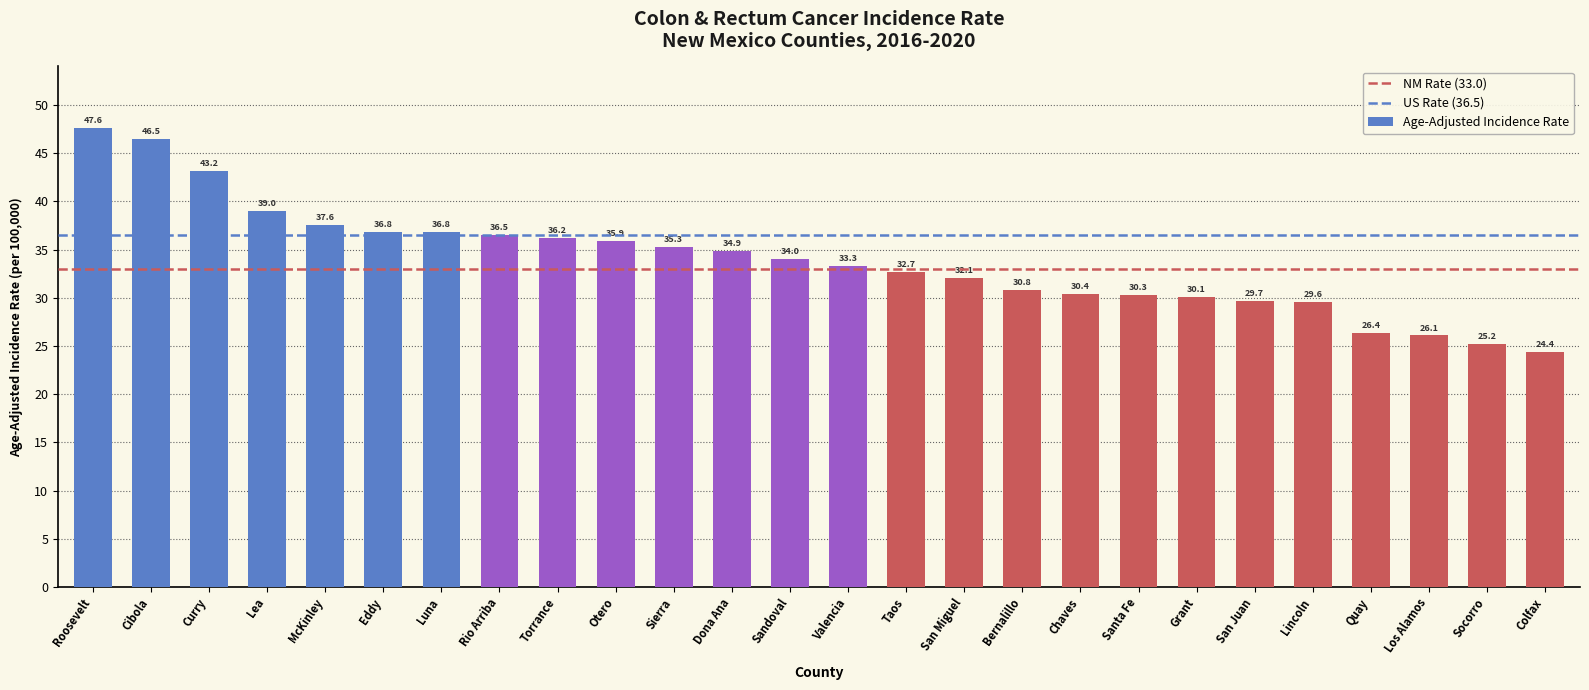

Reading left to right, what are all the values shown in this chart?

Roosevelt=47.6	Cibola=46.5	Curry=43.2	Lea=39.0	McKinley=37.6	Eddy=36.8	Luna=36.8	Rio Arriba=36.5	Torrance=36.2	Otero=35.9	Sierra=35.3	Dona Ana=34.9	Sandoval=34.0	Valencia=33.3	Taos=32.7	San Miguel=32.1	Bernalillo=30.8	Chaves=30.4	Santa Fe=30.3	Grant=30.1	San Juan=29.7	Lincoln=29.6	Quay=26.4	Los Alamos=26.1	Socorro=25.2	Colfax=24.4